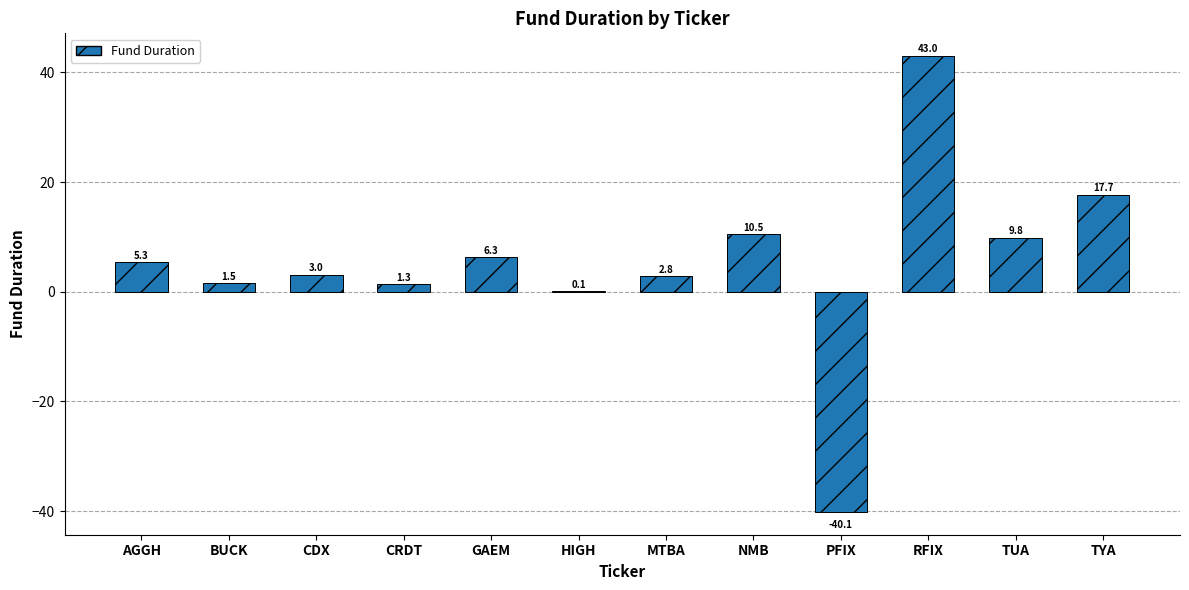

The value at MTBA is 2.8. True or false?

True